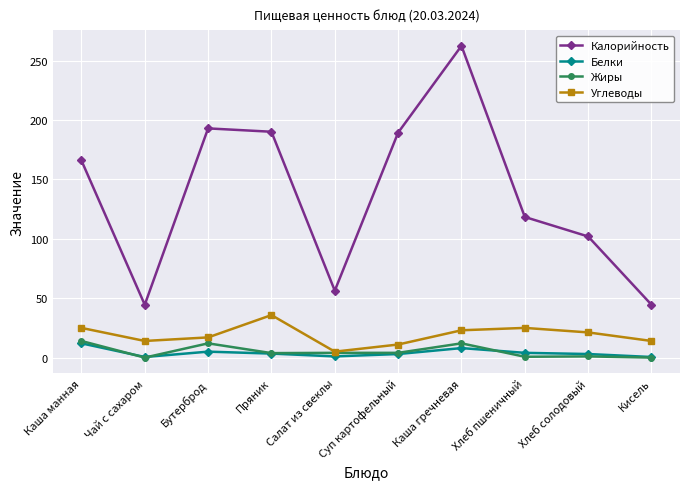

Which series has the widest spread of values?

Калорийность